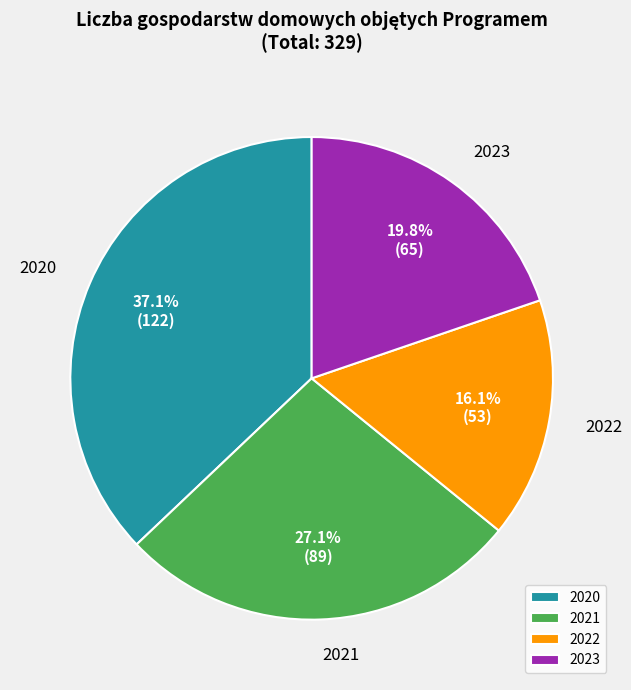

Approximately how many times larger is the value at 2020 compared to 2021?

1.4